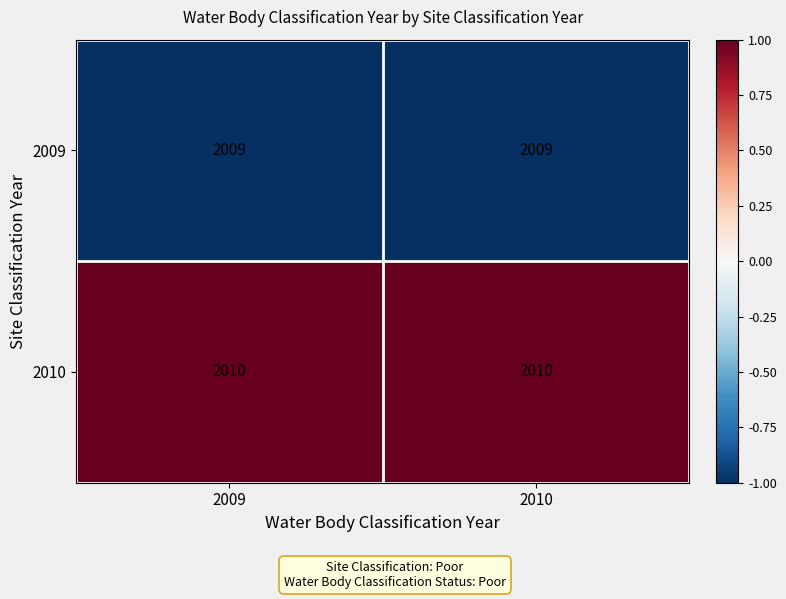

What is the greatest value displayed?

2010